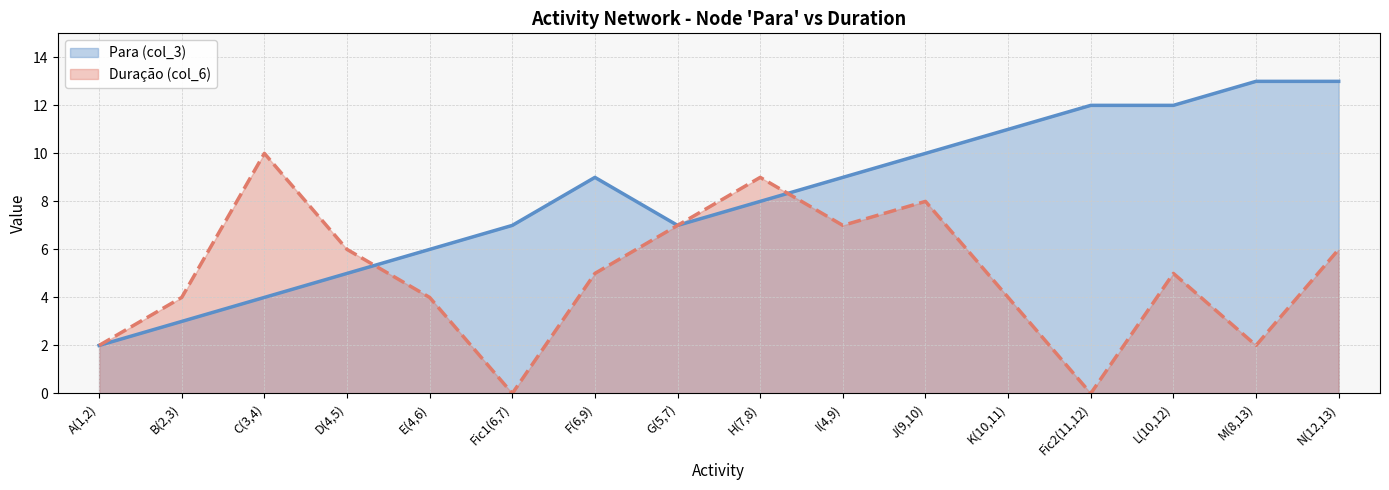

Rank the series by their maximum value, from highest to lowest.

Para (col_3), Duração (col_6)